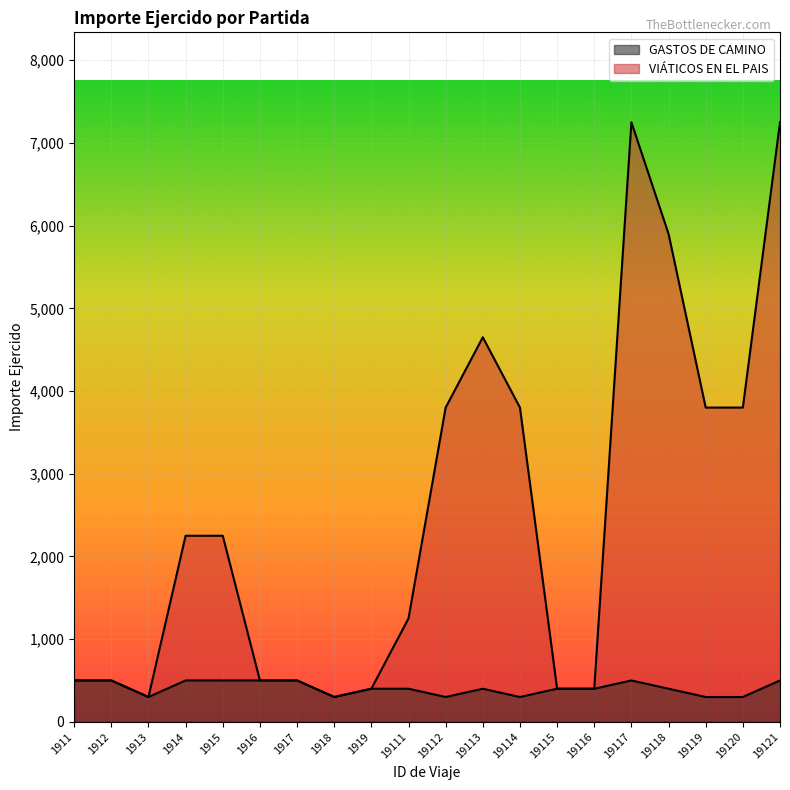

True or false: VIÁTICOS EN EL PAIS has more than 2 interior local peaks.

False